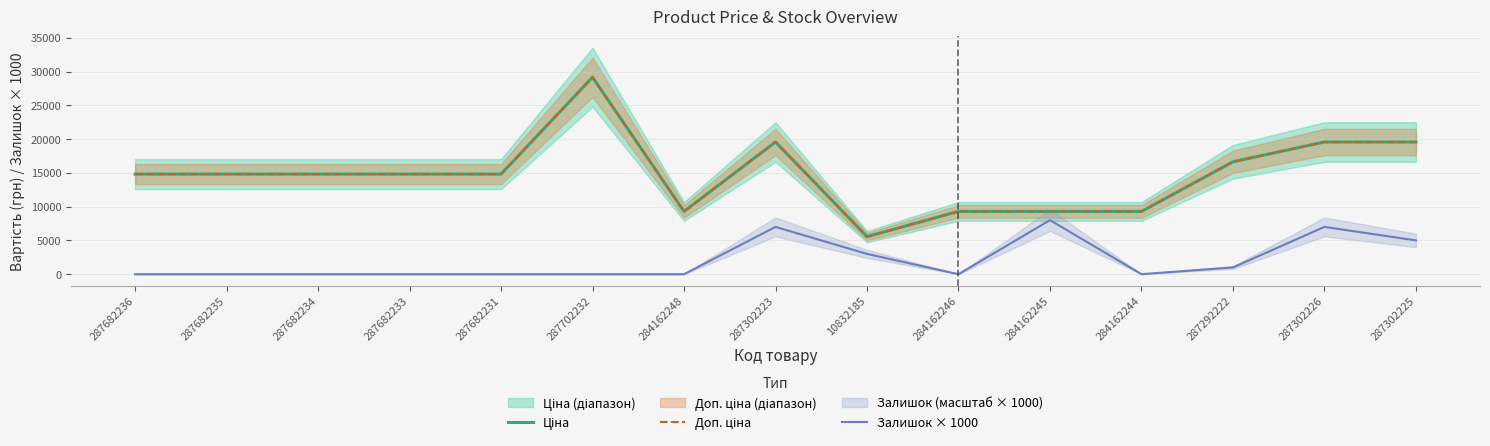

At which category does the chart reach its minimum across all series?

287682236